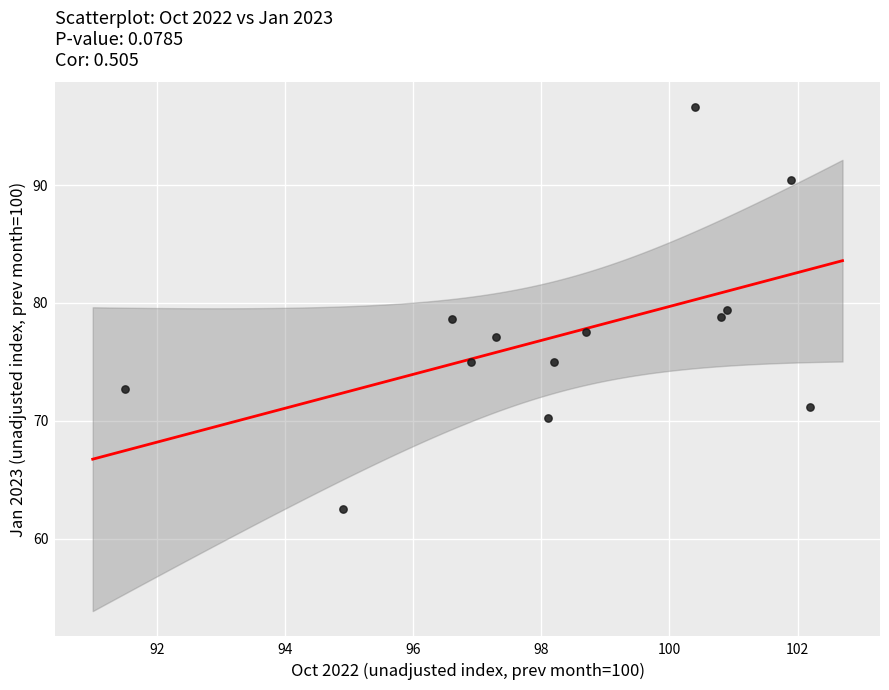

What is the range of X values (max minus min)?

10.7